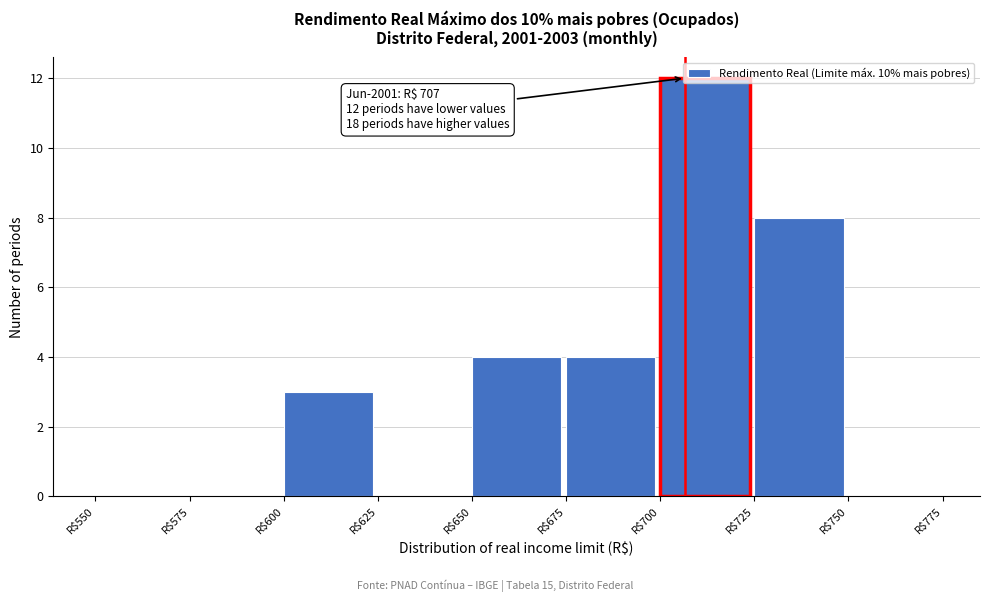

Over which range of the x-axis is the bar tallest?

700 to 725